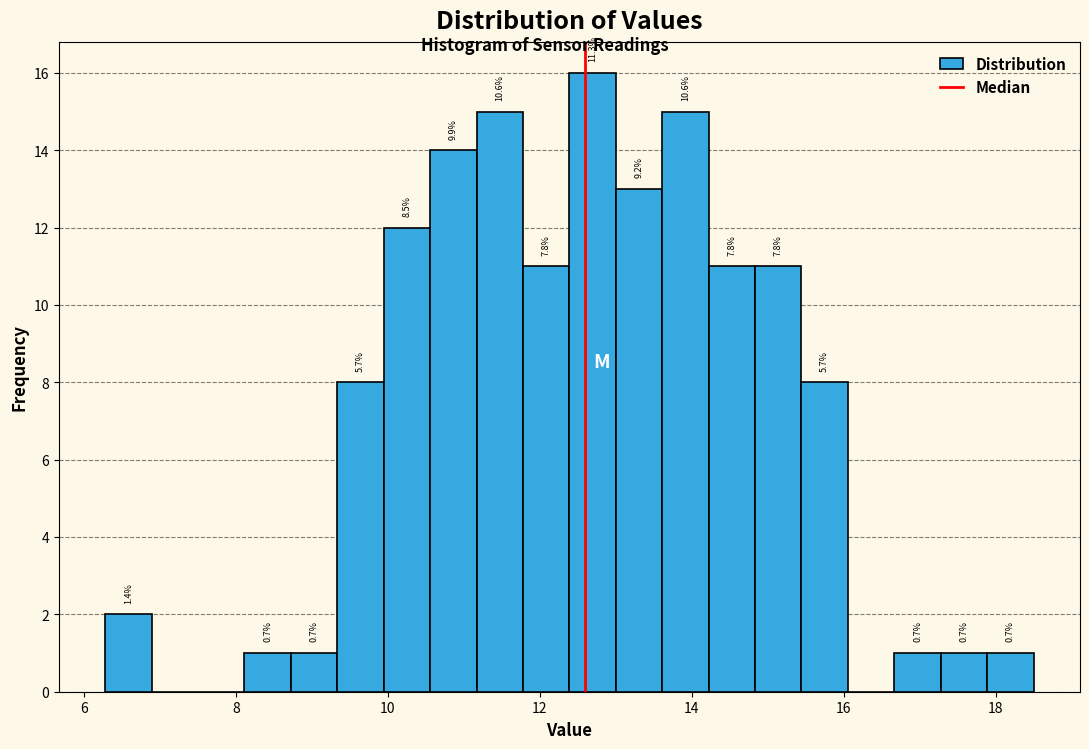

Around what value on the x-axis is the tallest bar? Give the approximate position of its centre, as read against the axis.

12.6